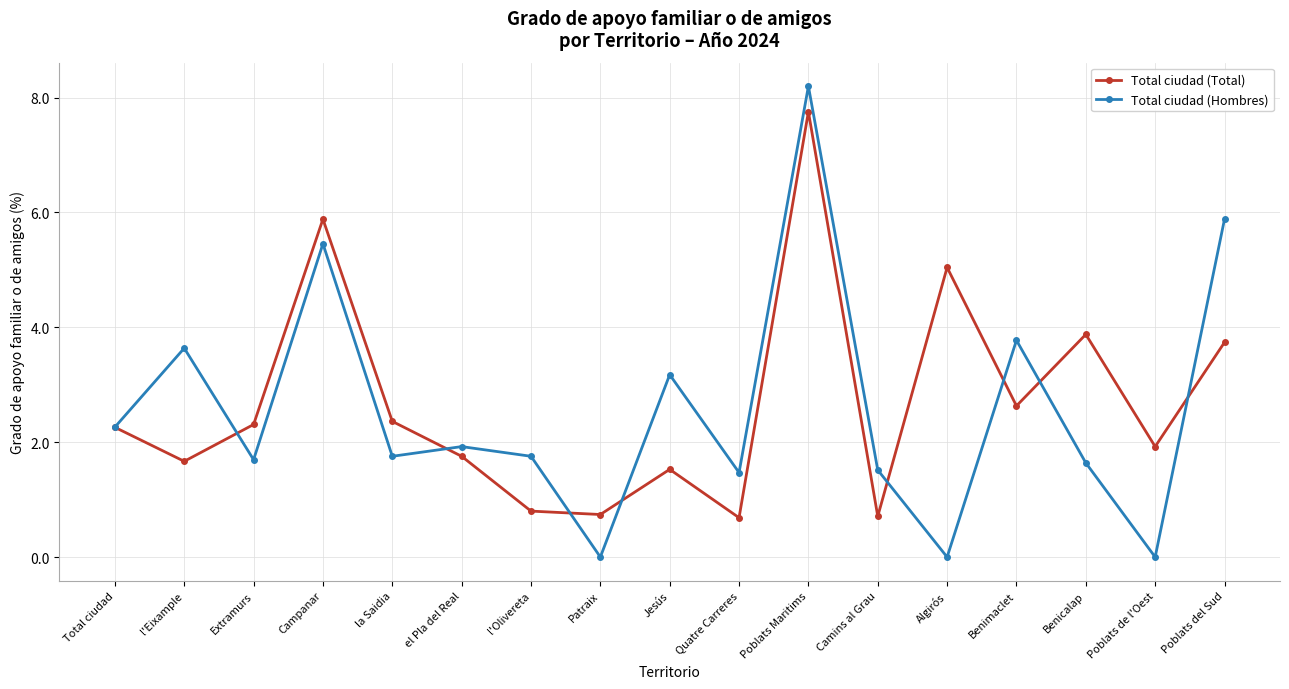

What is the difference between the maximum and minimum values in the Total ciudad (Hombres) series?

8.2